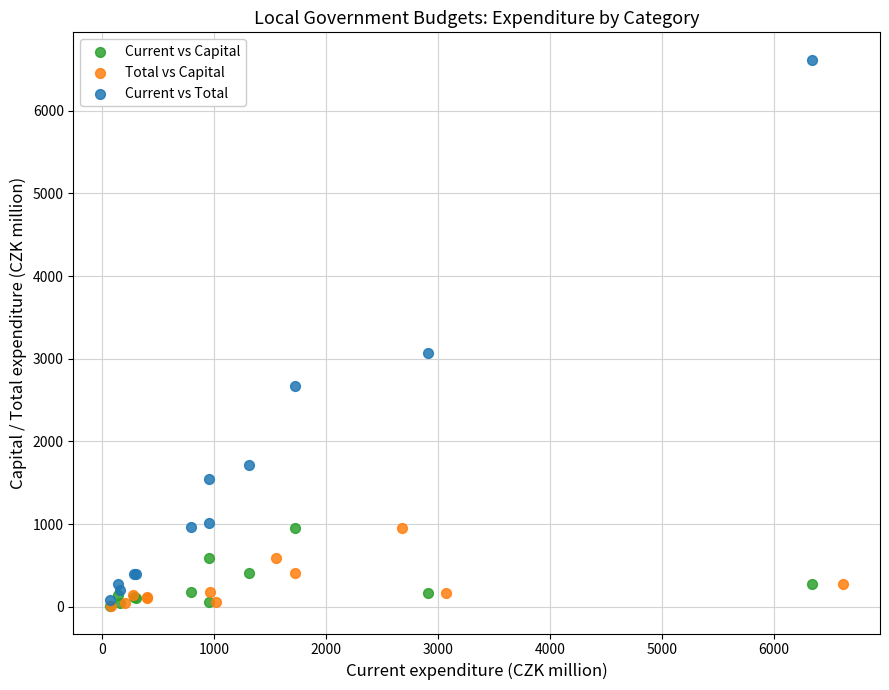

Which series contains the highest Y value?

Current vs Total